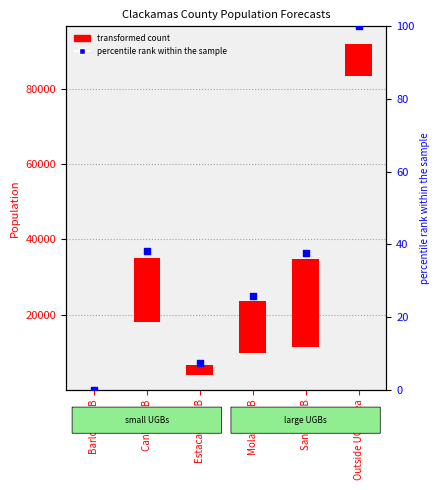

What is the change in value from Barlow UGB to Molalla UGB?

+25.6